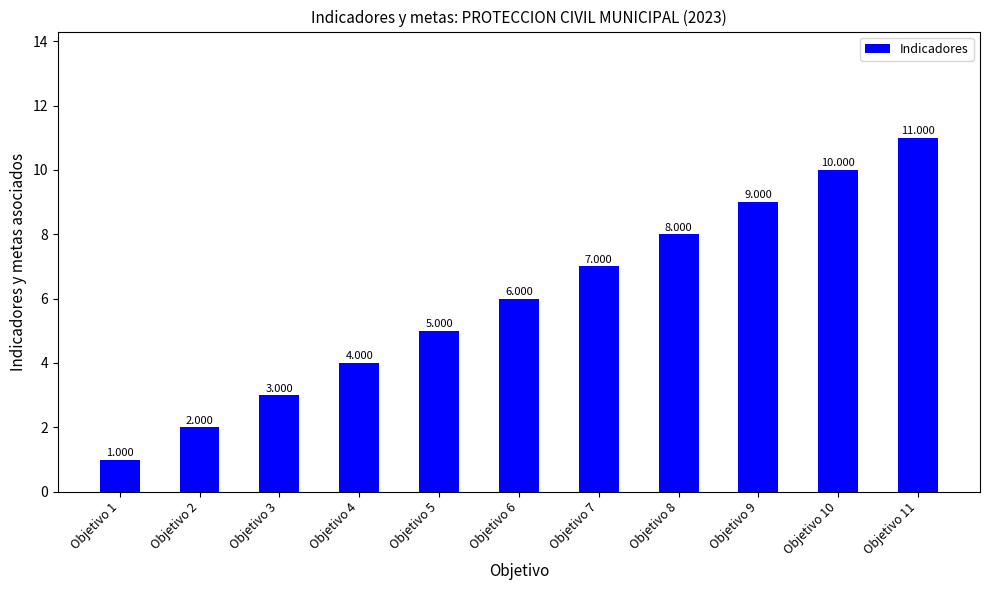

What is the ratio of the value at Objetivo 5 to the value at Objetivo 7?

0.7